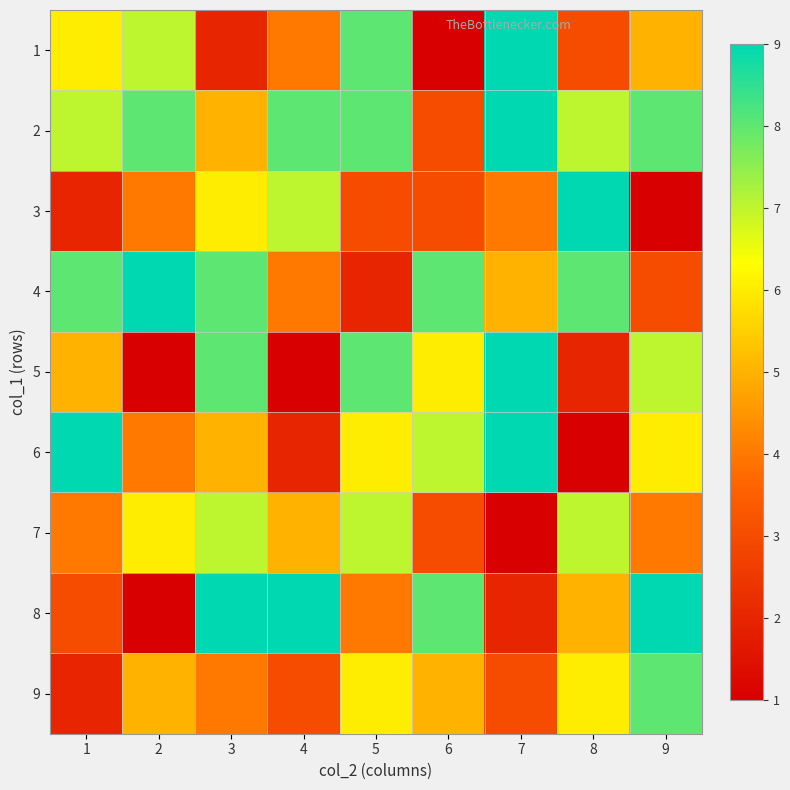

Reading right to left, extract all data points from this chart.

1: 9=5	8=3	7=9	6=1	5=8	4=4	3=2	2=7	1=6
2: 9=8	8=7	7=9	6=3	5=8	4=8	3=5	2=8	1=7
3: 9=1	8=9	7=4	6=3	5=3	4=7	3=6	2=4	1=2
4: 9=3	8=8	7=5	6=8	5=2	4=4	3=8	2=9	1=8
5: 9=7	8=2	7=9	6=6	5=8	4=1	3=8	2=1	1=5
6: 9=6	8=1	7=9	6=7	5=6	4=2	3=5	2=4	1=9
7: 9=4	8=7	7=1	6=3	5=7	4=5	3=7	2=6	1=4
8: 9=9	8=5	7=2	6=8	5=4	4=9	3=9	2=1	1=3
9: 9=8	8=6	7=3	6=5	5=6	4=3	3=4	2=5	1=2